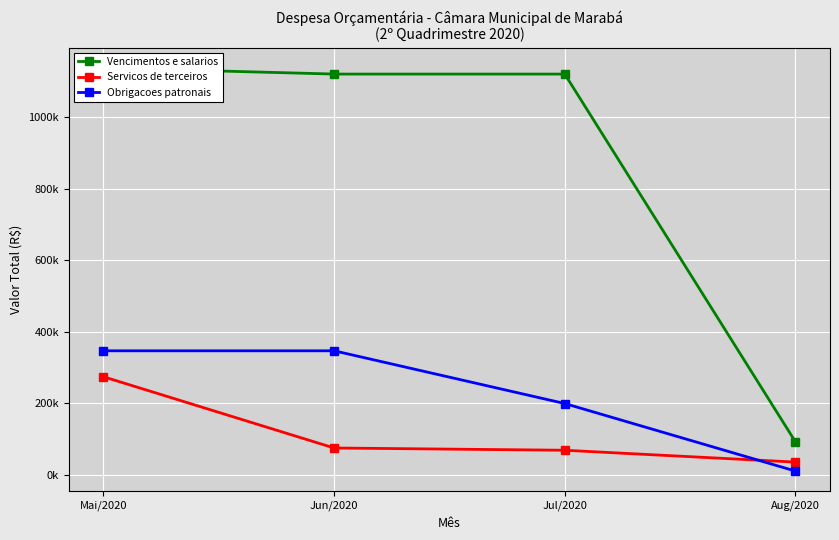

What is the sum of the Vencimentos e salarios values at Jun/2020 and Mai/2020?

2258253.5